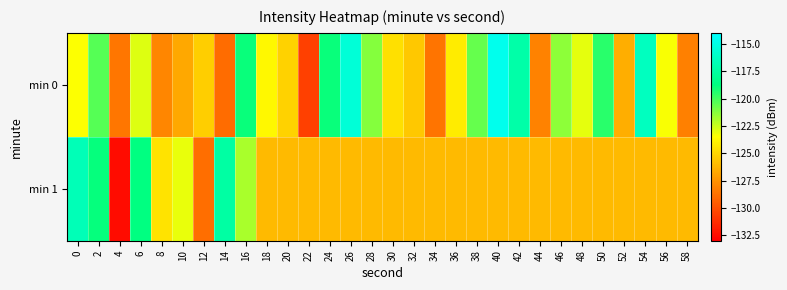

What is the greatest value displayed?

-114.7